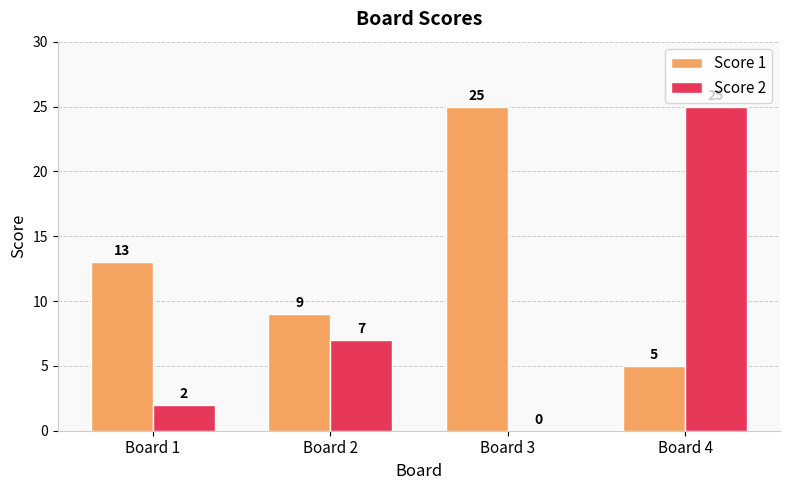

The Score 2 series shows 2 at Board 1. True or false?

True